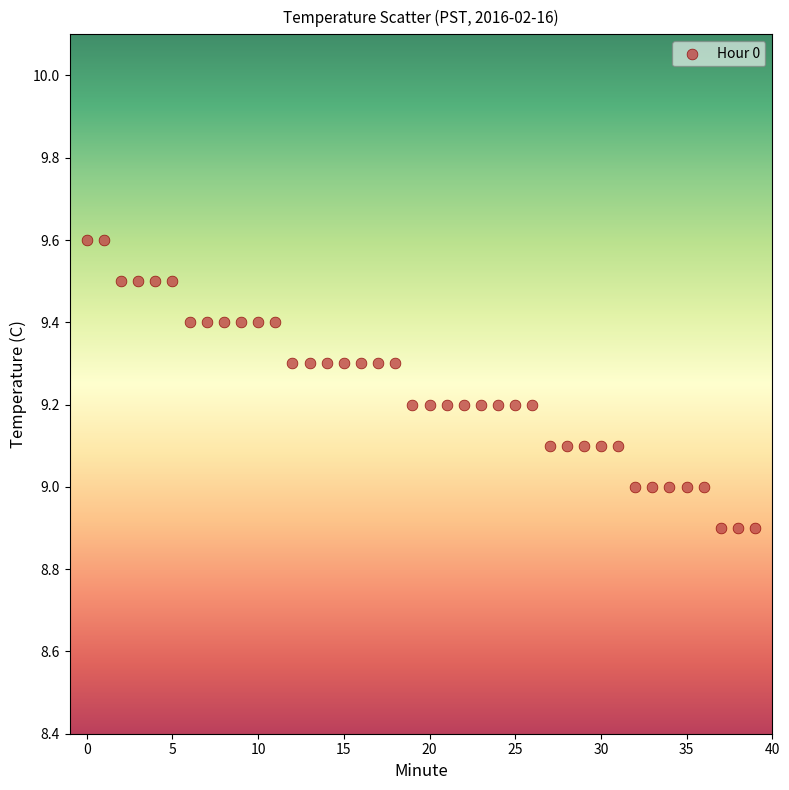

What is the range of Y values (max minus min)?

0.7